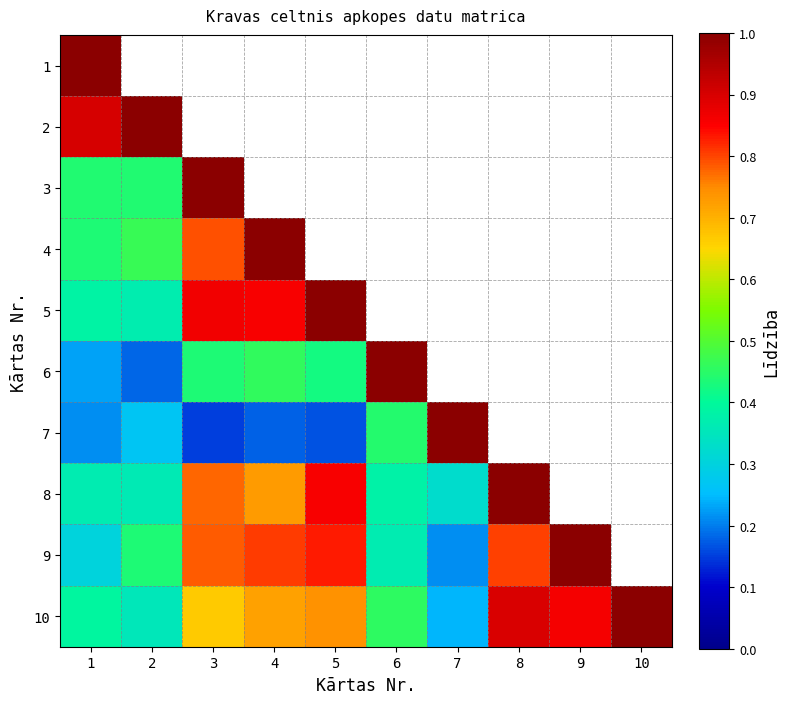

At which category is the sum across all series the highest?

1